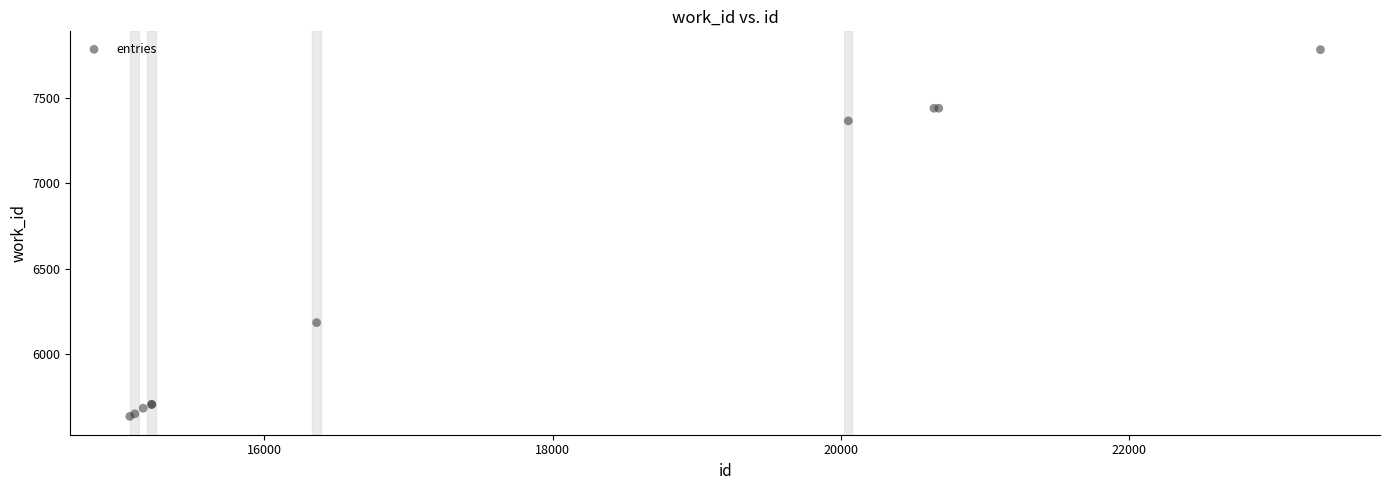

What Y value in the scatter plot is closest to 6708?

6184